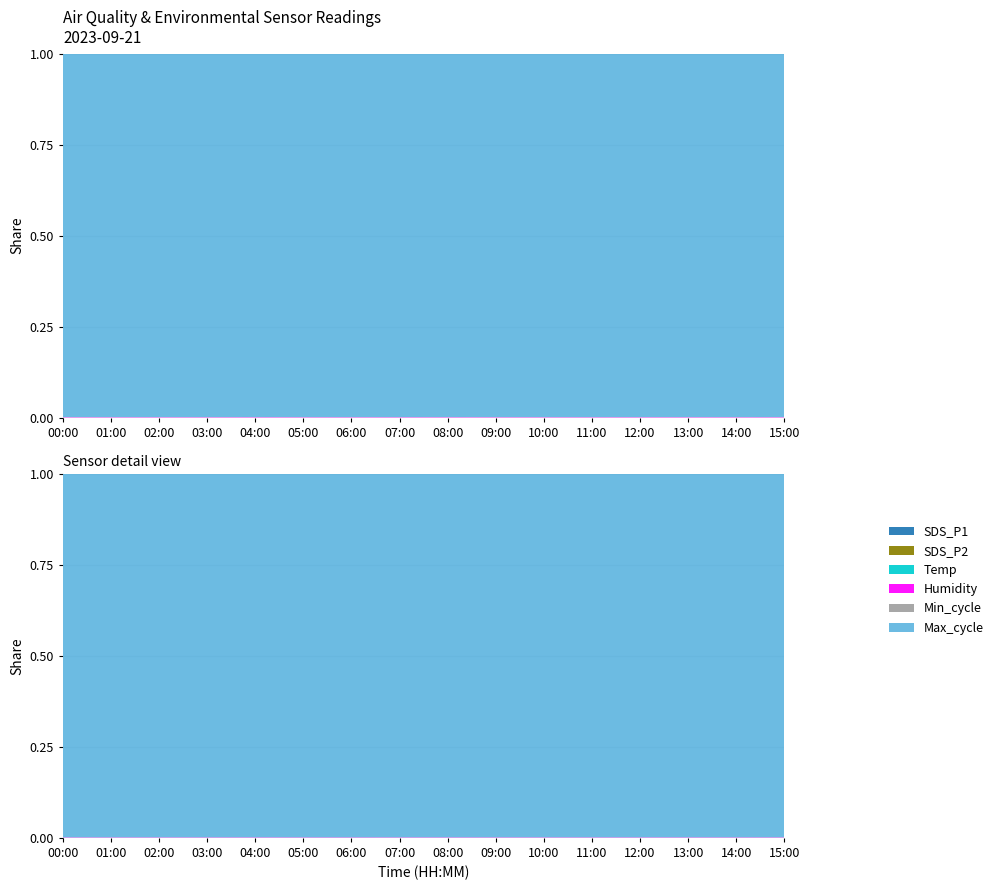

Reading left to right, list all the values displayed in this chart.

SDS_P1: 00:00=4.4	01:00=3.8	02:00=3.5	03:00=4.2	04:00=3.8	05:00=4.5	06:00=6.2	07:00=7.2	08:00=6.2	09:00=3.5	10:00=4.2	11:00=4.8	12:00=4.8	13:00=7.1	14:00=3.9	15:00=7.1
SDS_P2: 00:00=3.4	01:00=2.9	02:00=3.1	03:00=3.2	04:00=3.0	05:00=3.3	06:00=3.0	07:00=3.3	08:00=3.8	09:00=2.8	10:00=3.2	11:00=3.4	12:00=2.9	13:00=3.1	14:00=2.9	15:00=3.3
Temp: 00:00=18.4	01:00=18.4	02:00=18.3	03:00=18.3	04:00=18.3	05:00=18.3	06:00=18.3	07:00=18.2	08:00=18.2	09:00=18.2	10:00=18.2	11:00=18.2	12:00=18.2	13:00=18.1	14:00=18.1	15:00=18.1
Humidity: 00:00=99.9	01:00=99.9	02:00=99.9	03:00=99.9	04:00=99.9	05:00=99.9	06:00=99.9	07:00=99.9	08:00=99.9	09:00=99.9	10:00=99.9	11:00=99.9	12:00=99.9	13:00=99.9	14:00=99.9	15:00=99.9
Min_cycle: 00:00=28.0	01:00=28.0	02:00=28.0	03:00=28.0	04:00=28.0	05:00=28.0	06:00=28.0	07:00=28.0	08:00=28.0	09:00=28.0	10:00=28.0	11:00=28.0	12:00=28.0	13:00=28.0	14:00=28.0	15:00=28.0
Max_cycle: 00:00=94115.0	01:00=94813.0	02:00=94781.0	03:00=95515.0	04:00=91414.0	05:00=95015.0	06:00=94521.0	07:00=94328.0	08:00=93198.0	09:00=93546.0	10:00=94720.0	11:00=94749.0	12:00=92854.0	13:00=94076.0	14:00=93640.0	15:00=92571.0